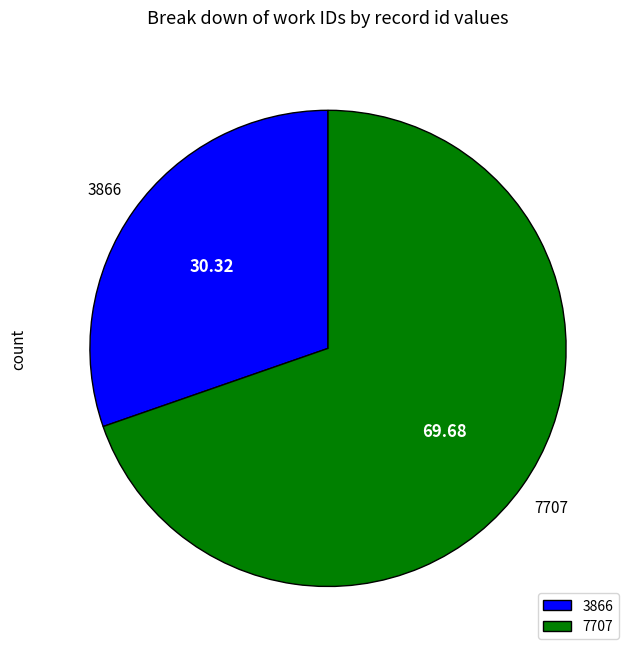

Does 3866 account for over 50% of the chart?

No